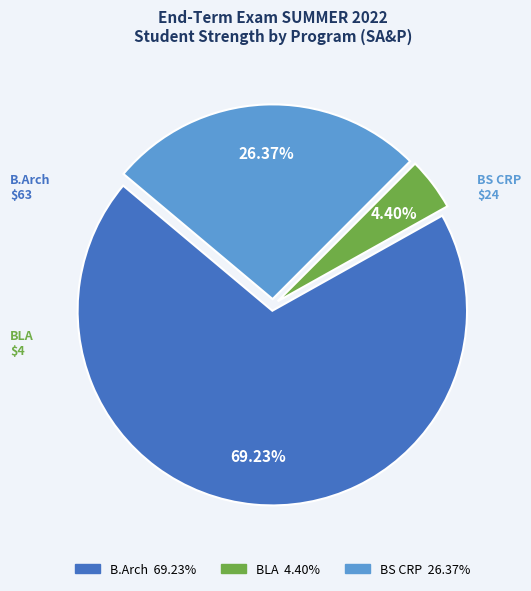

Is there a majority slice in this chart?

Yes